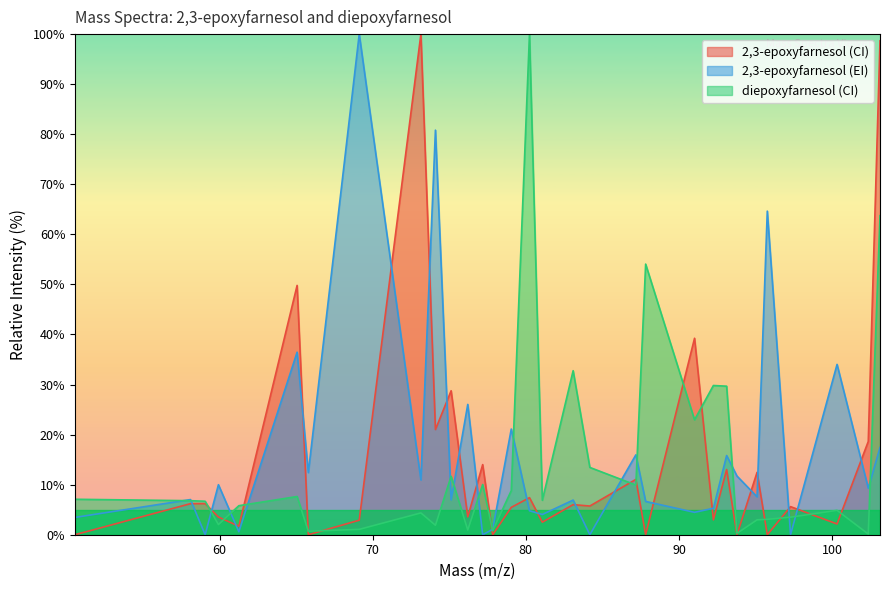

What is the maximum value shown in the chart?

100.0